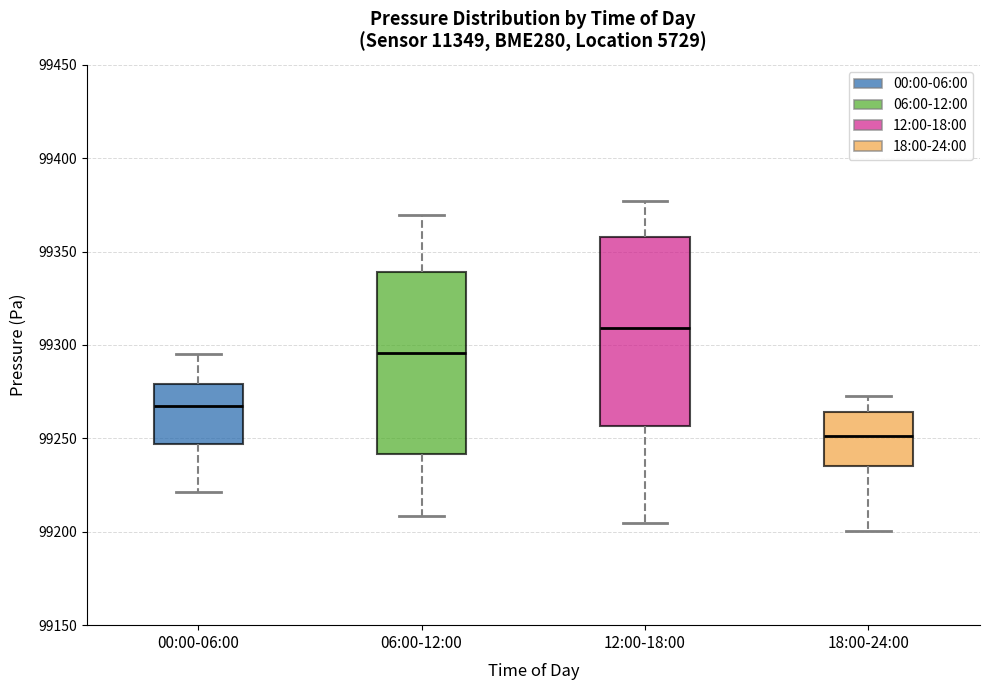

Where does the upper whisker of the box for 18:00-24:00 end on the y-axis? The values are not printed on the chart, so give them approximately, as read against the axis.

99275